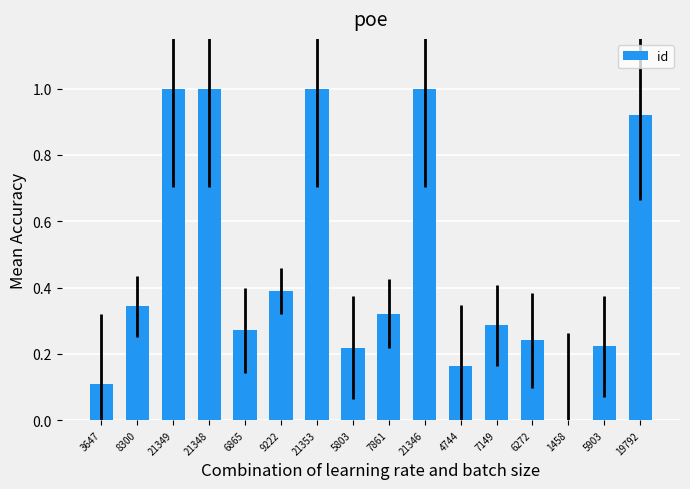

How many distinct data groups are displayed?

1